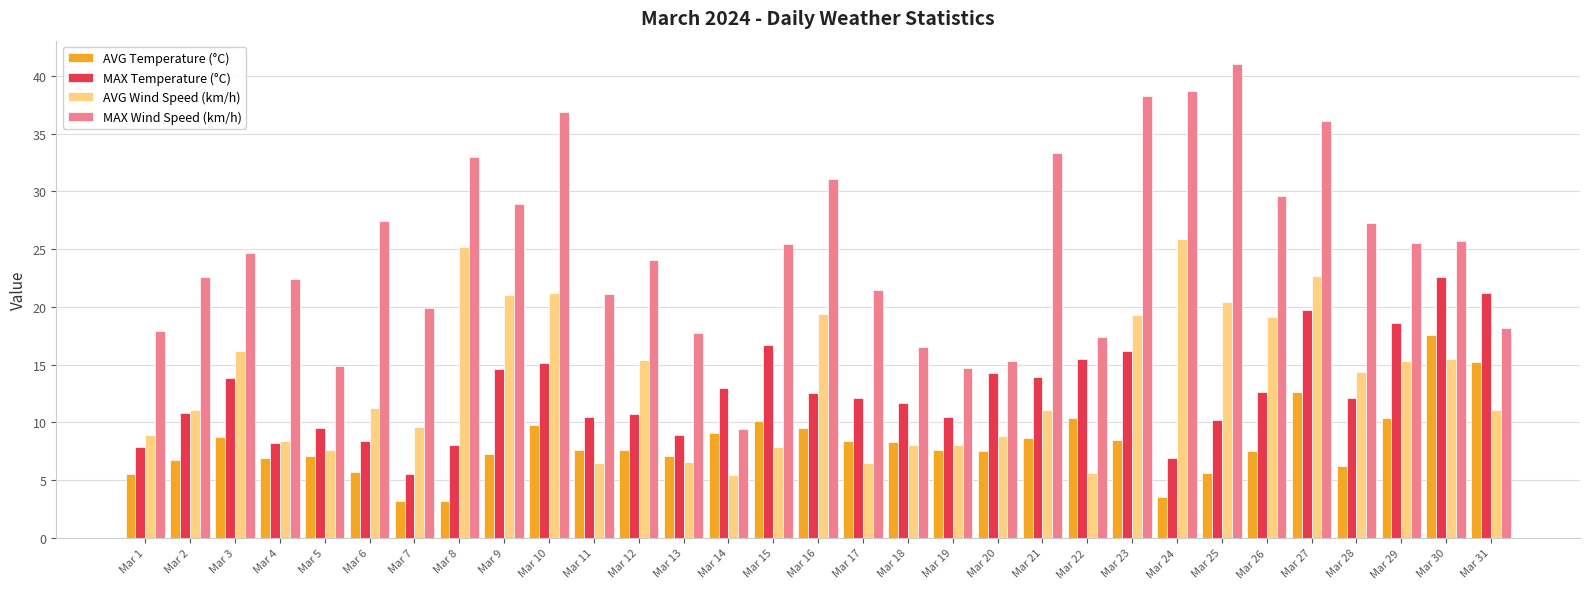

Does the chart contain any negative values?

No